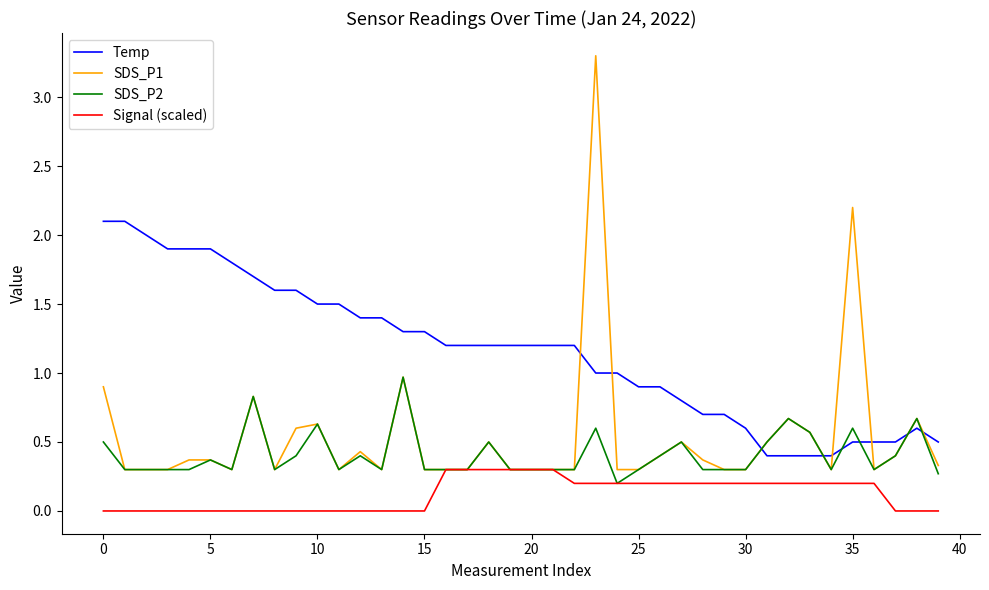

What is the lowest value of the Temp series?

0.4